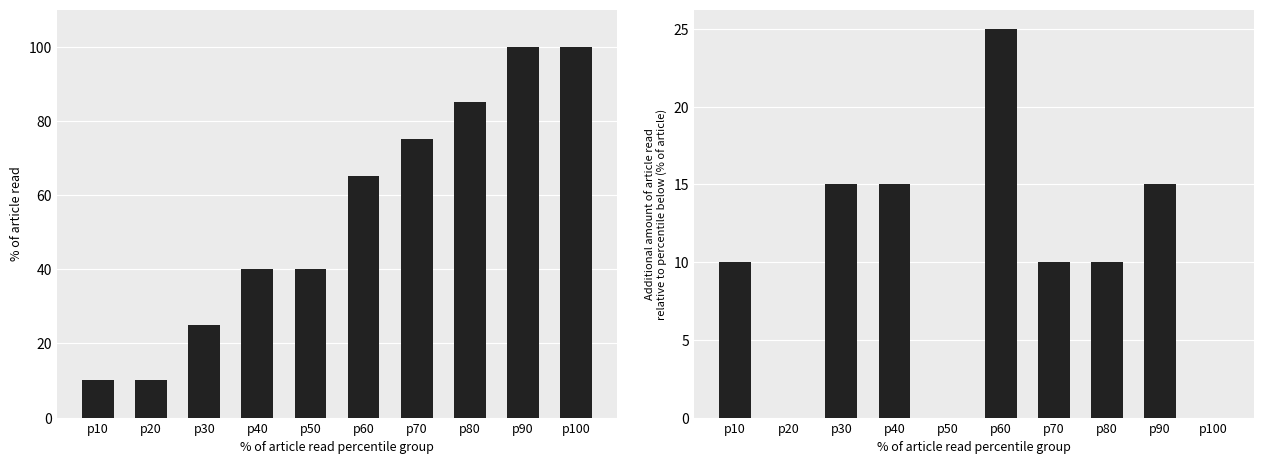

How many groups of bars are there?

10